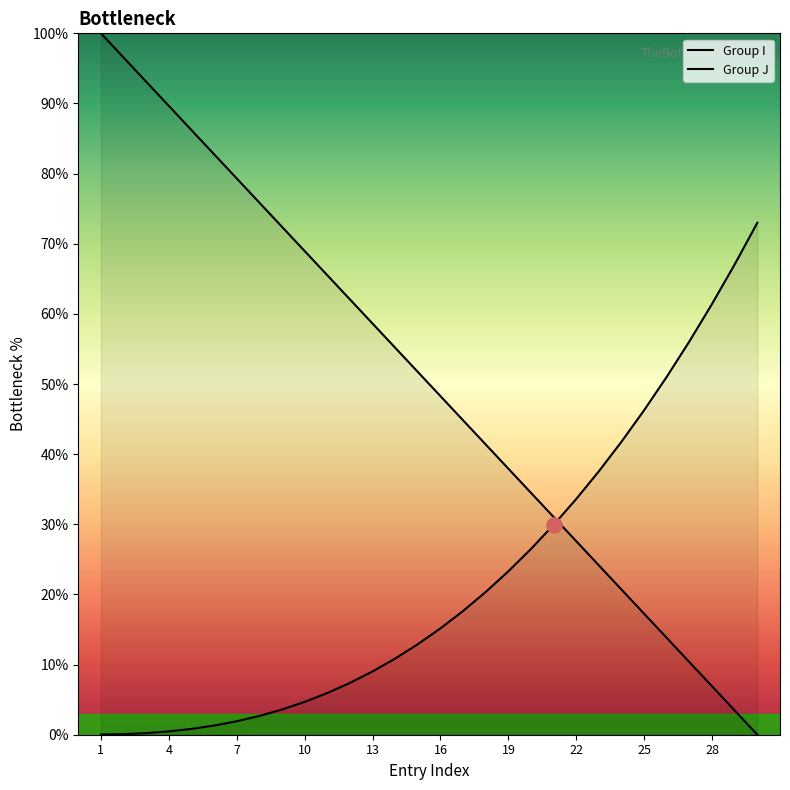

At which category is the sum across all series the highest?

1